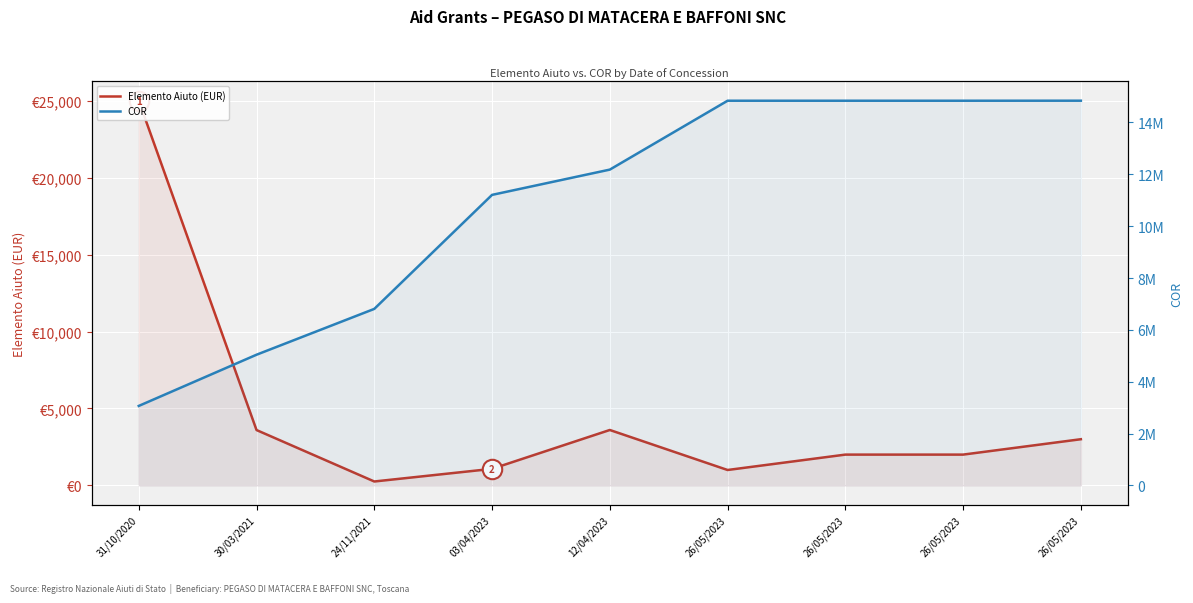

True or false: Elemento Aiuto (EUR) has a value of 3596.1 at 30/03/2021.

True